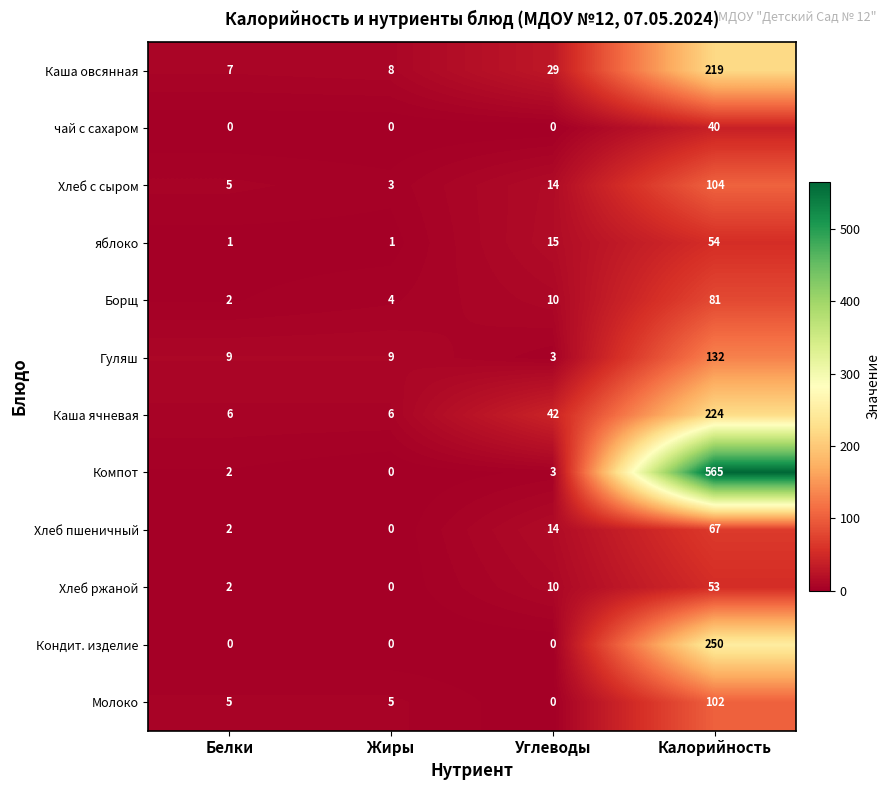

Between Жиры and Углеводы, which series saw the biggest shift?

Каша ячневая